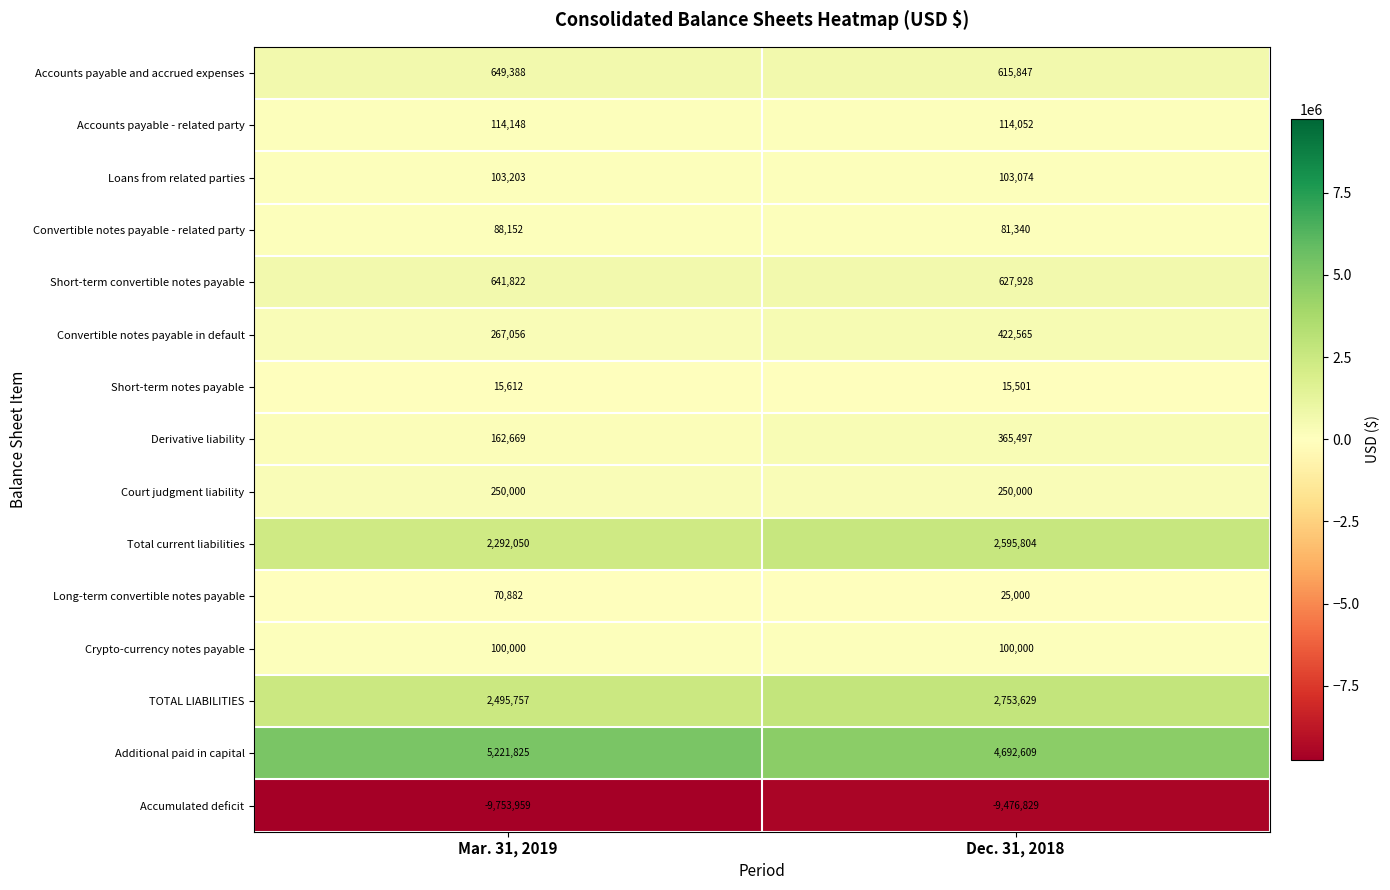

Which series has the largest range (max minus min)?

Additional paid in capital